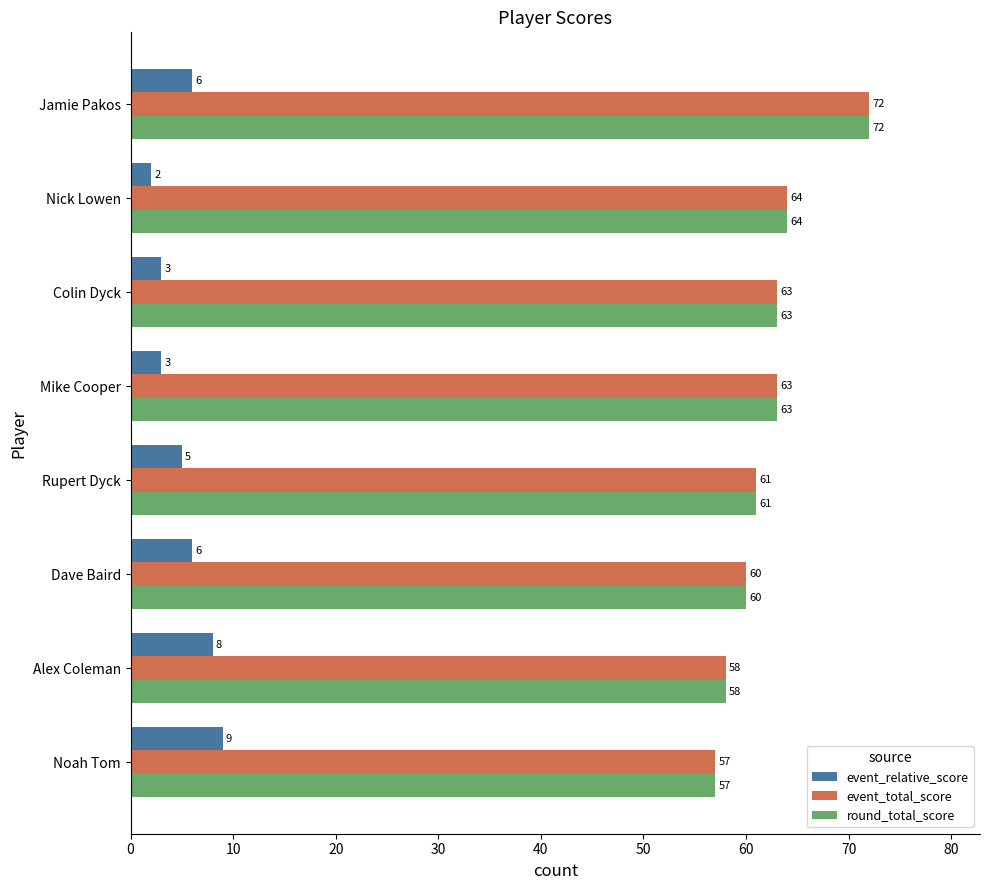

At how many categories does at least one series exceed 47?

8